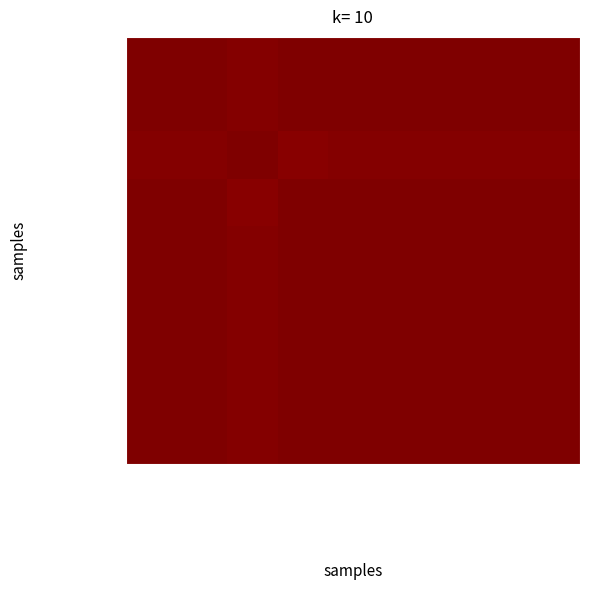

Between 昼間使用量_綱木坂 and 最大需要電力_綱木坂, which is larger?

最大需要電力_綱木坂